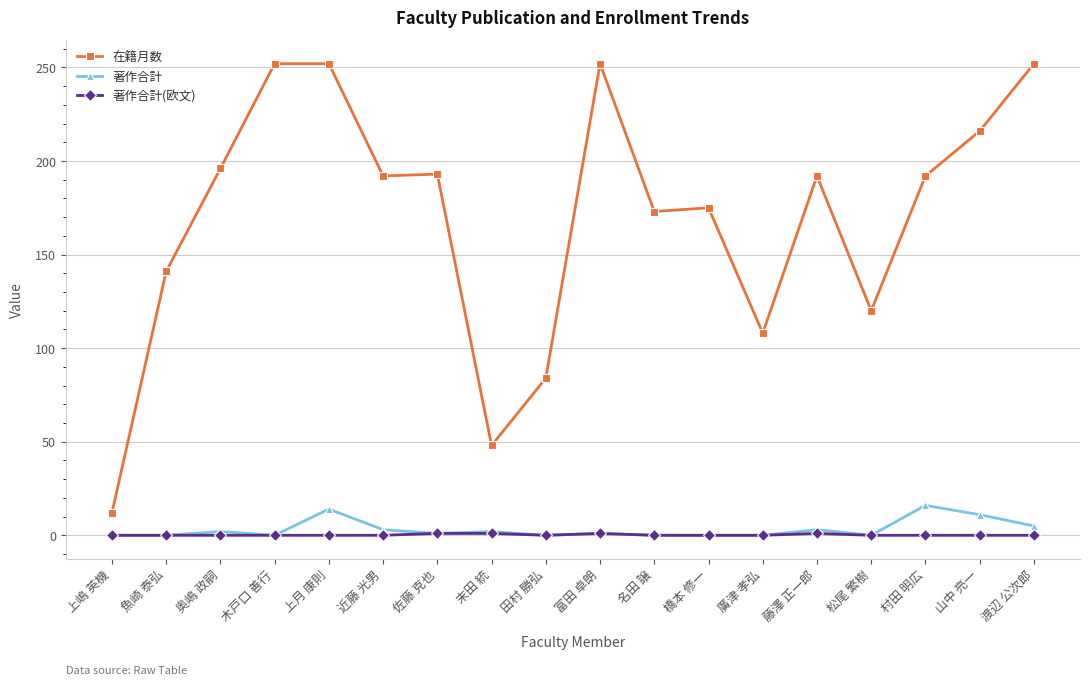

What is the maximum value shown in the chart?

252